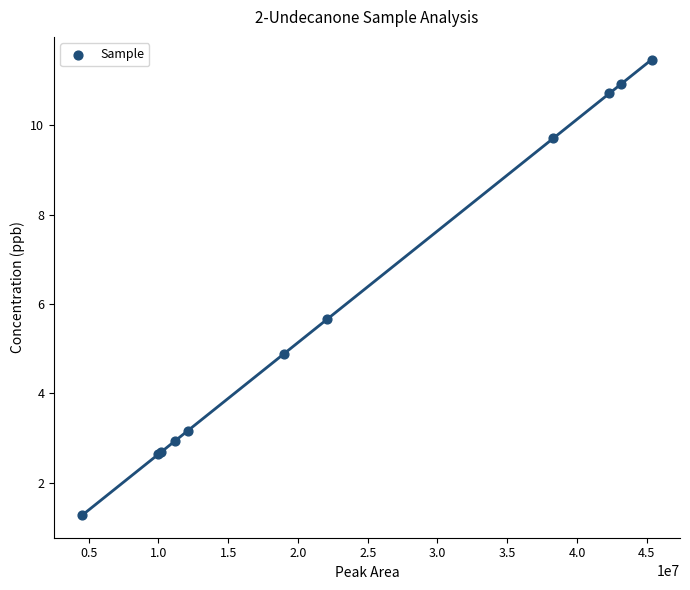

What Y value in the scatter plot is closest to 6?

5.7